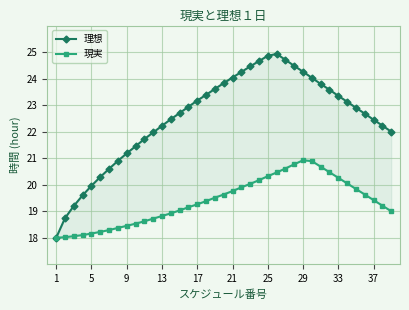

At which label does 現実 reach its minimum?

1